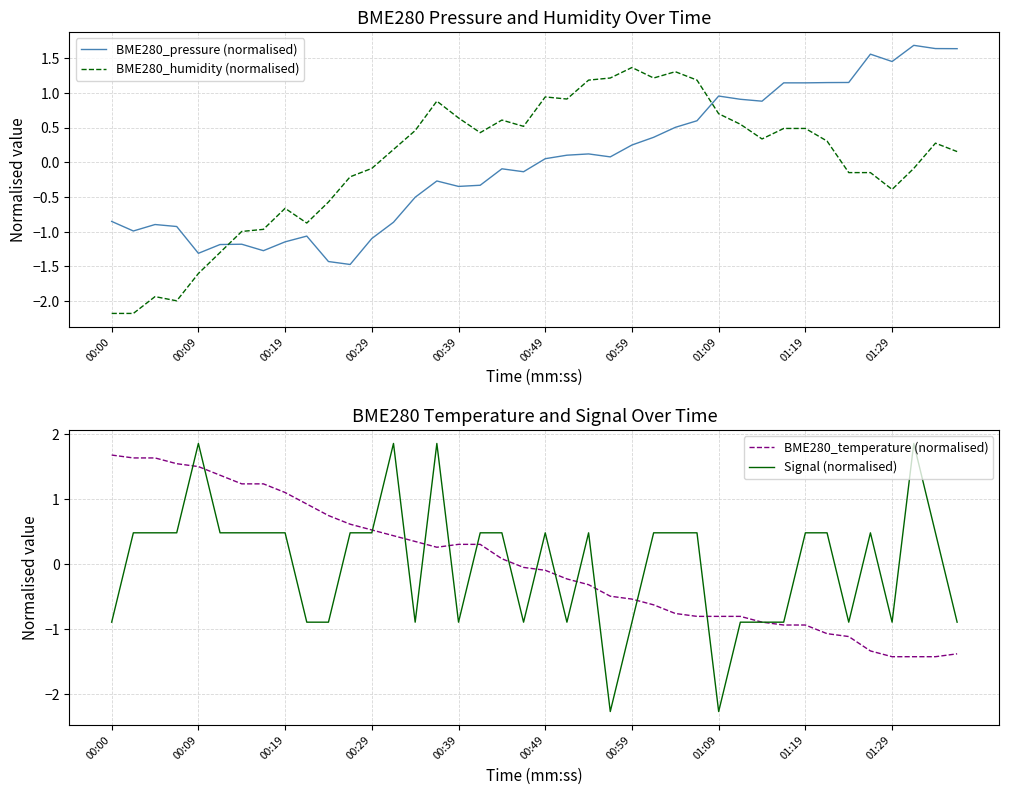

How many intersections are there between Signal (normalised) and BME280_pressure (normalised)?

14